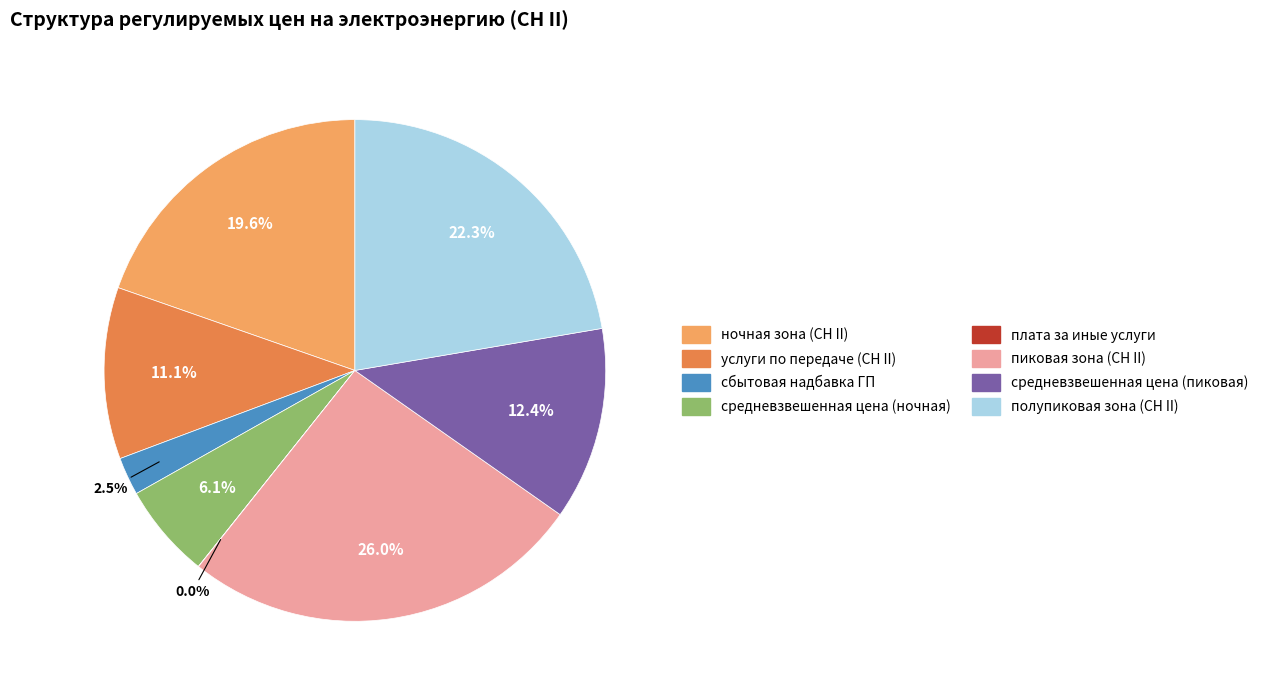

Do средневзвешенная цена (пиковая) and ночная зона (СН II) together represent more than half of the pie?

No